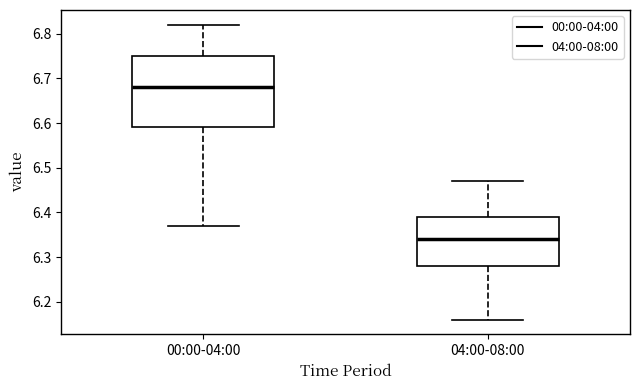

Comparing the boxes themselves (not the whiskers), which one is the tallest?

00:00-04:00